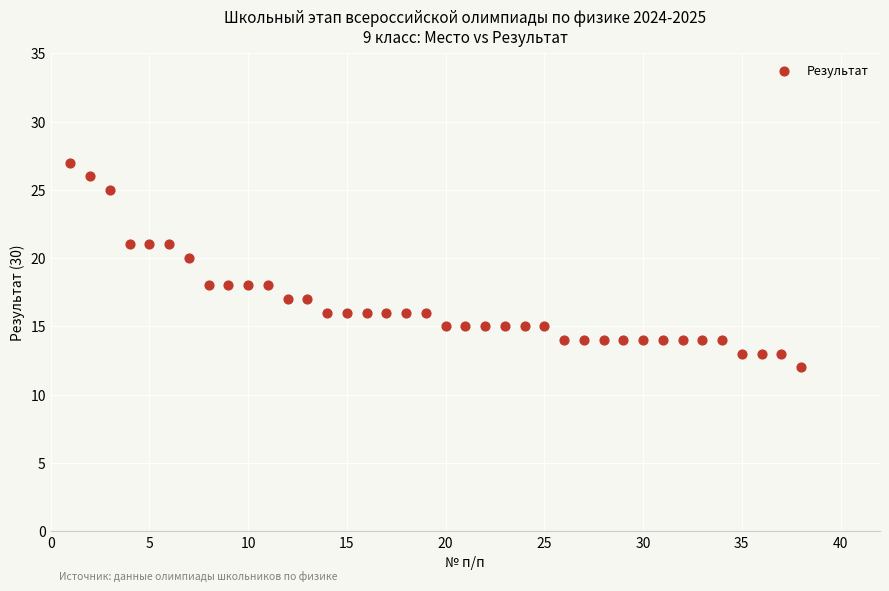

What is the range of Y values (max minus min)?

15